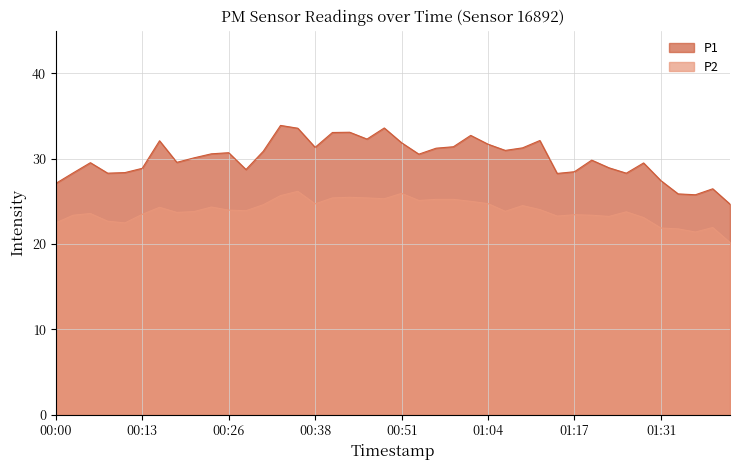

What is the total value across all series at 00:10?

50.8